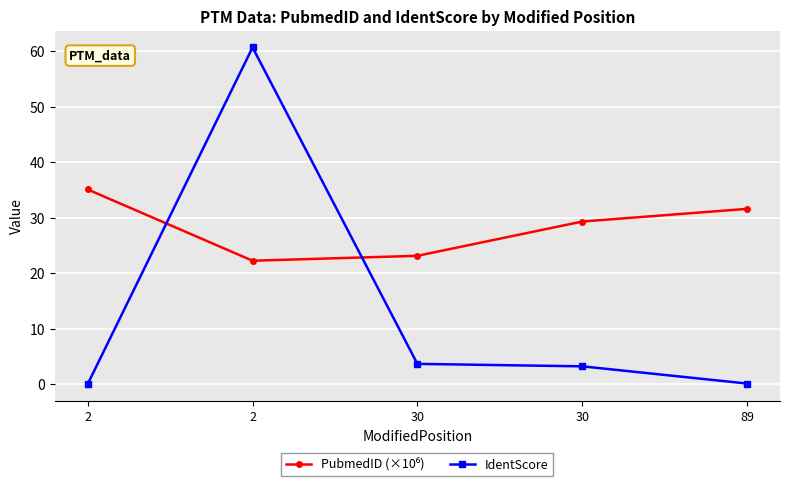

How many lines are shown in the chart?

2